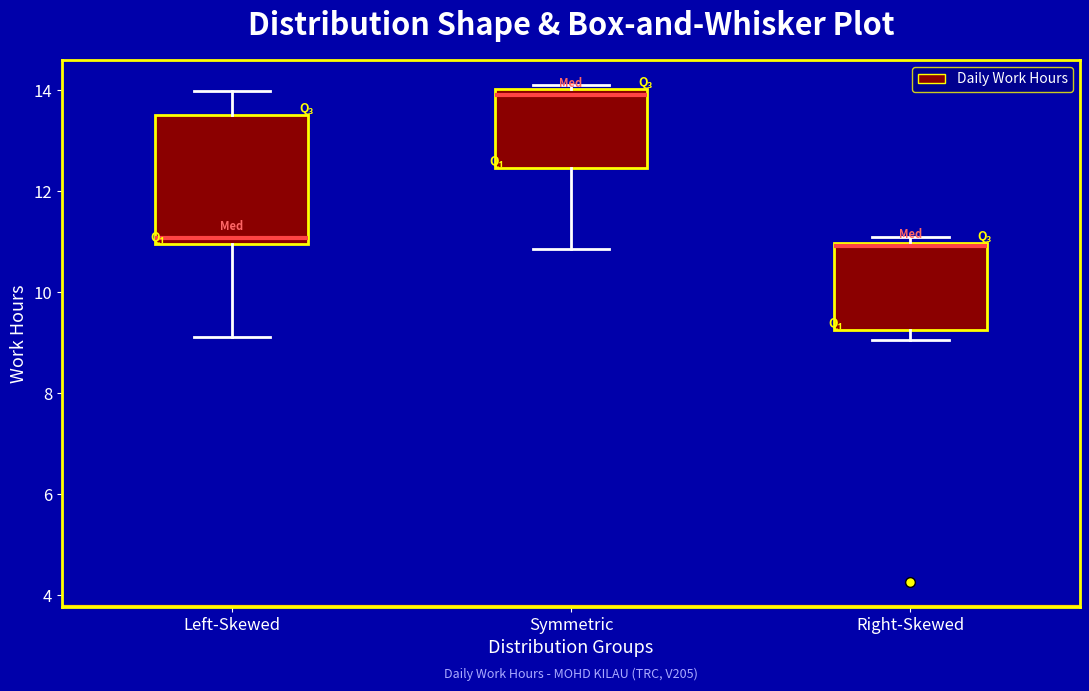

Reading left to right, read every box against the y-axis: the position of its median line, the range the box covers, and the ends of its whiskers. The values are not printed on the chart, so give them approximately, as read against the axis.

Left-Skewed: median 11.0 (just above the box's lower edge), box 11.0 to 13.6, whiskers 9.2 to 14.0
Symmetric: median 14.0 (just below the box's upper edge), box 12.4 to 14.0, whiskers 10.8 to 14.2
Right-Skewed: median 11.0 (just below the box's upper edge), box 9.2 to 11.0, whiskers 9.0 to 11.2